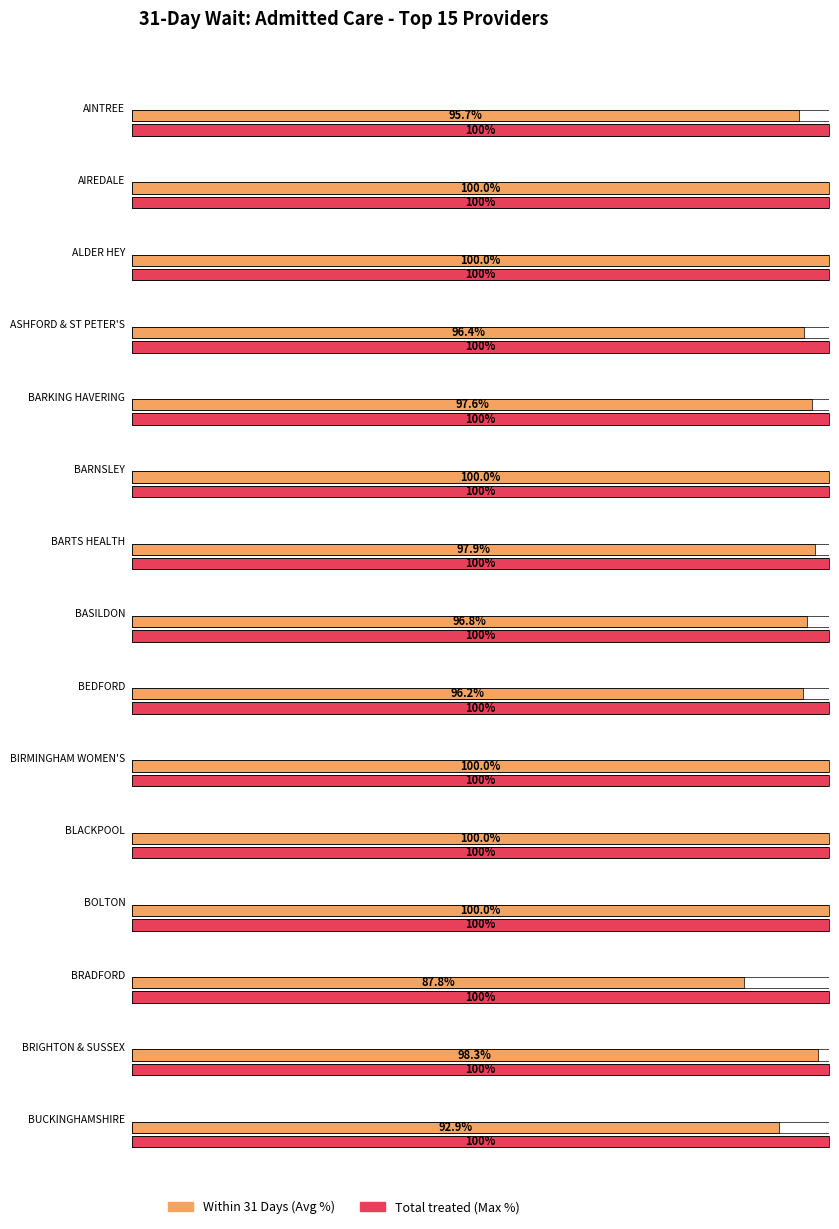

How many data points does each series have?

15